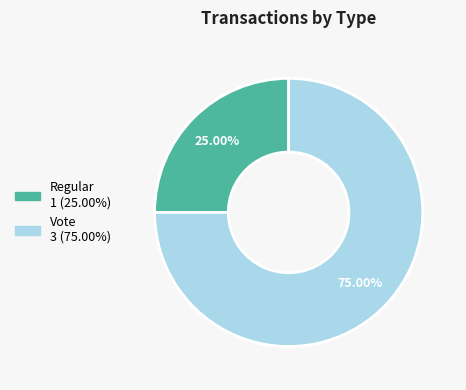

How many segments does this pie chart have?

2